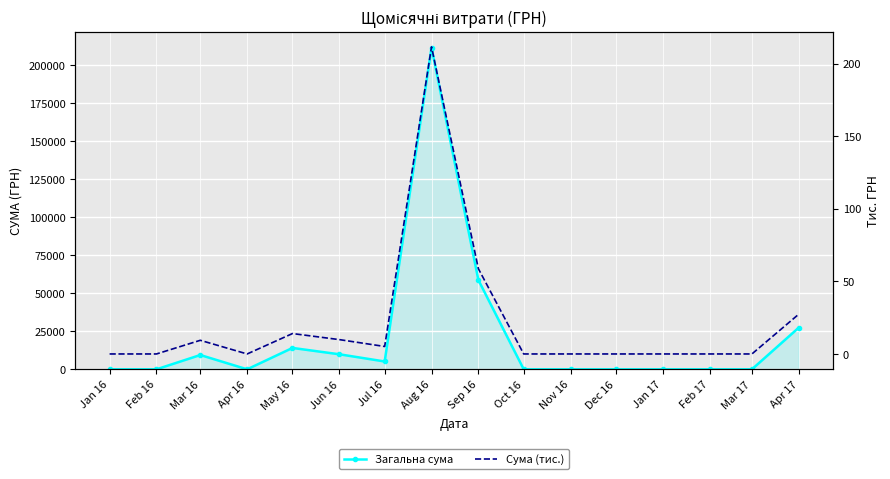

Which series has the largest range (max minus min)?

Загальна сума